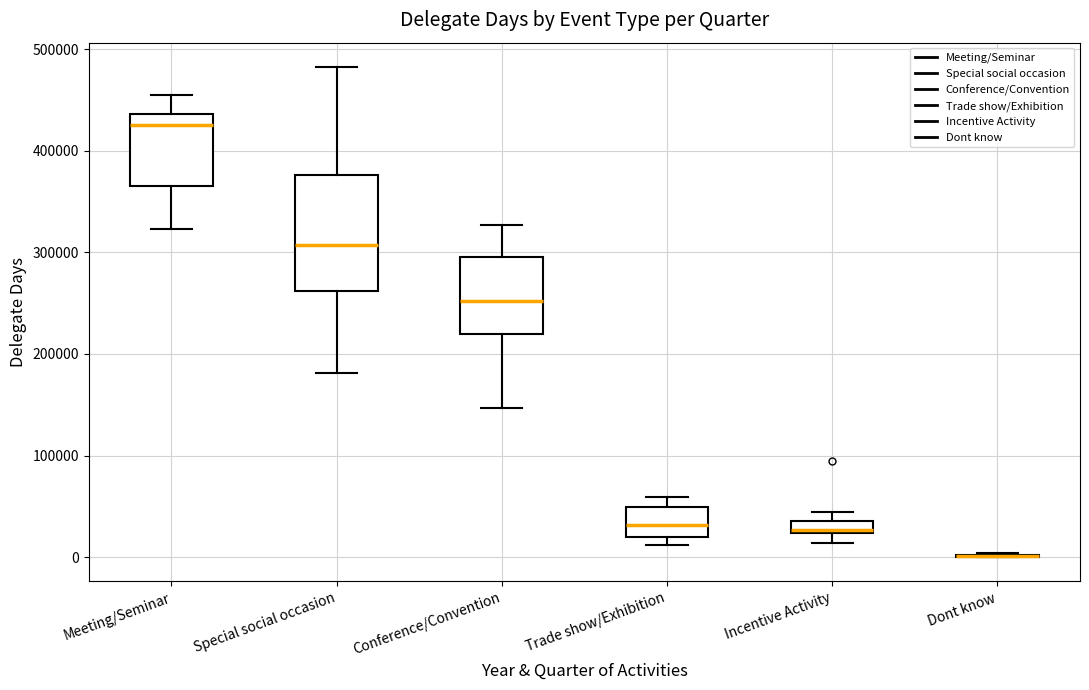

Where does the lower whisker of the box for Conference/Convention end on the y-axis? The values are not printed on the chart, so give them approximately, as read against the axis.

150000